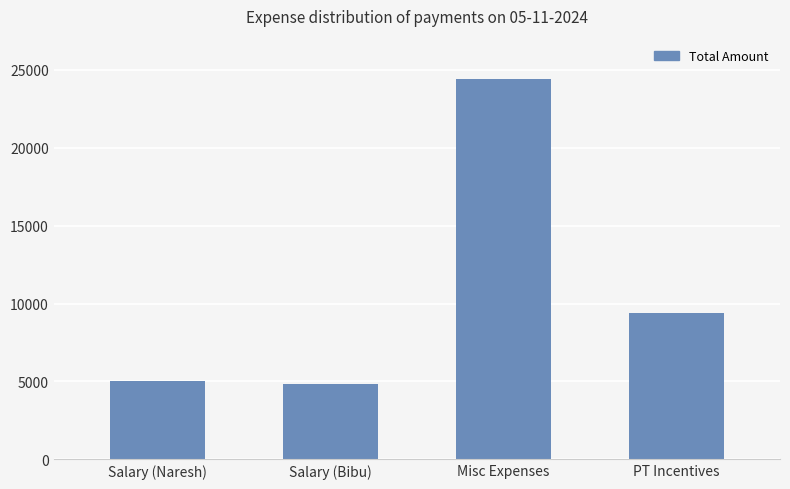

What is the label of the 3rd bar from the right?

Salary (Bibu)